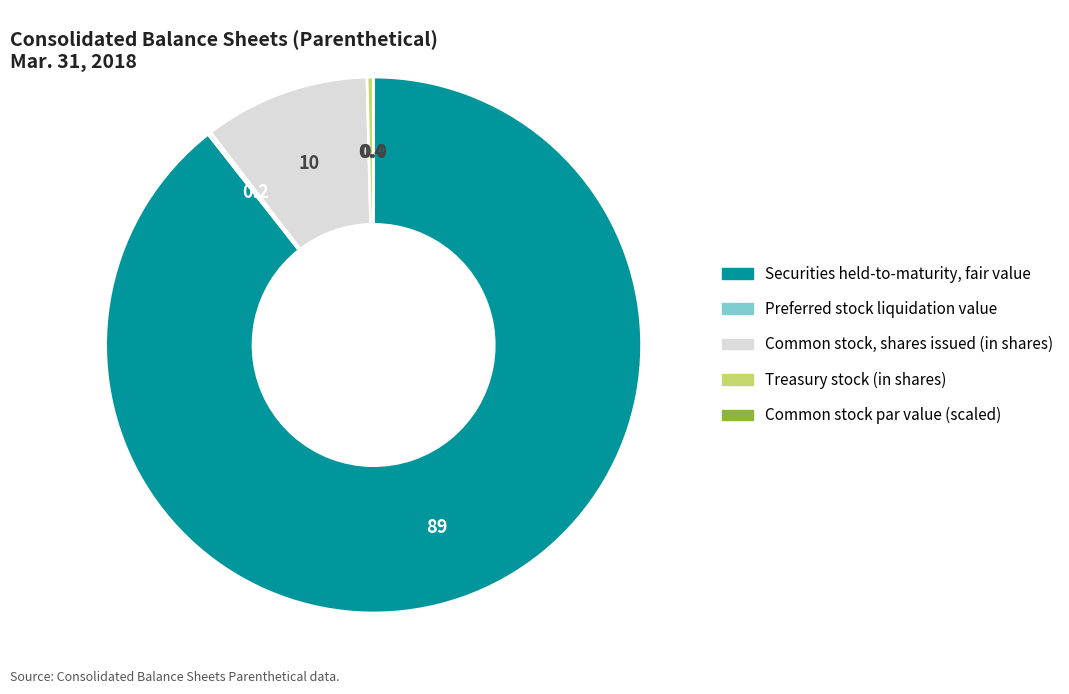

Between Treasury stock (in shares) and Common stock, shares issued (in shares), which is larger?

Common stock, shares issued (in shares)